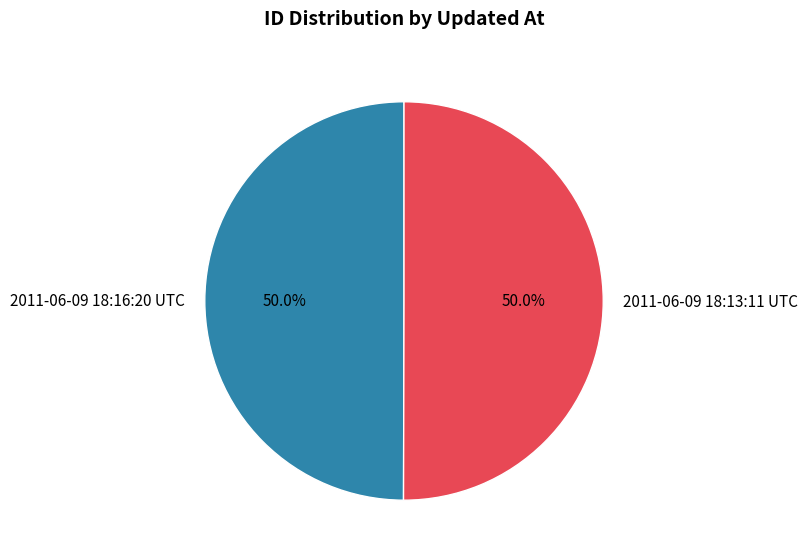

To the nearest percent, what portion does 2011-06-09 18:16:20 UTC represent?

50%